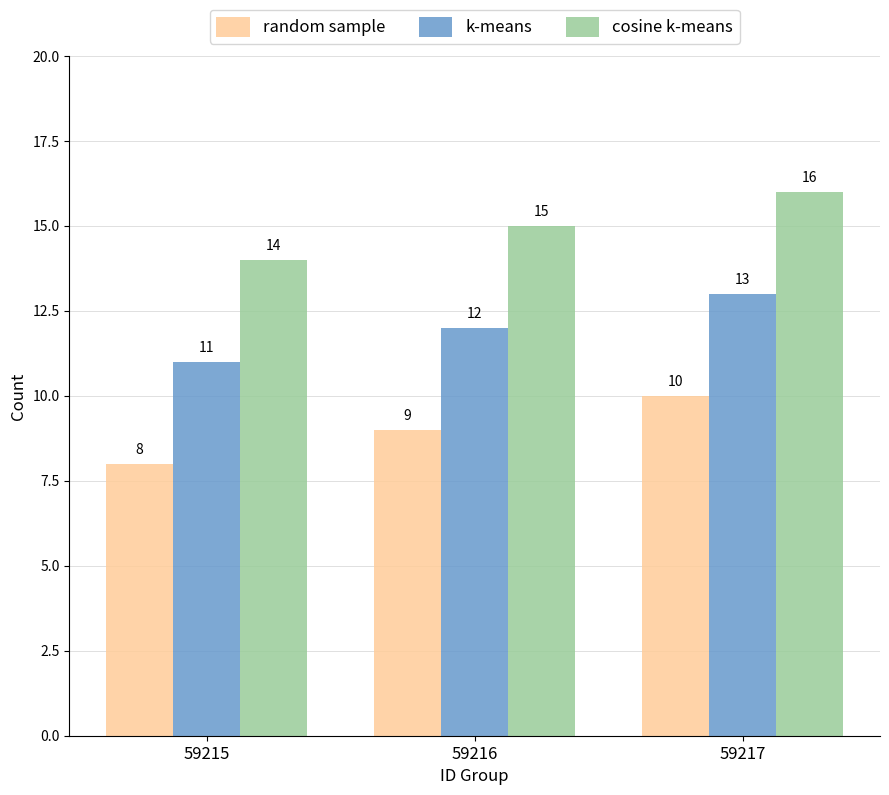

The value of random sample at 59217 is 10. True or false?

True